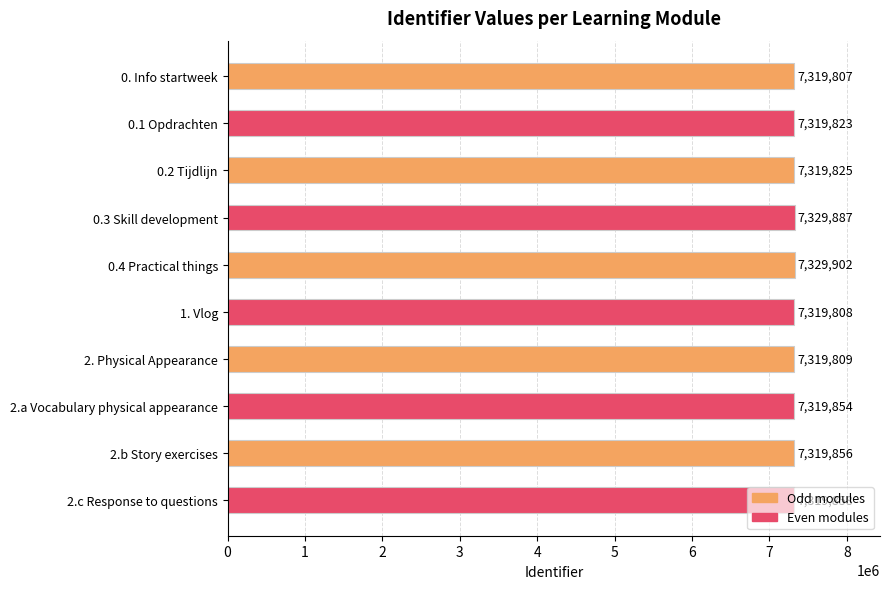

The chart shows a value of 13012552 at 2. Physical Appearance. True or false?

False